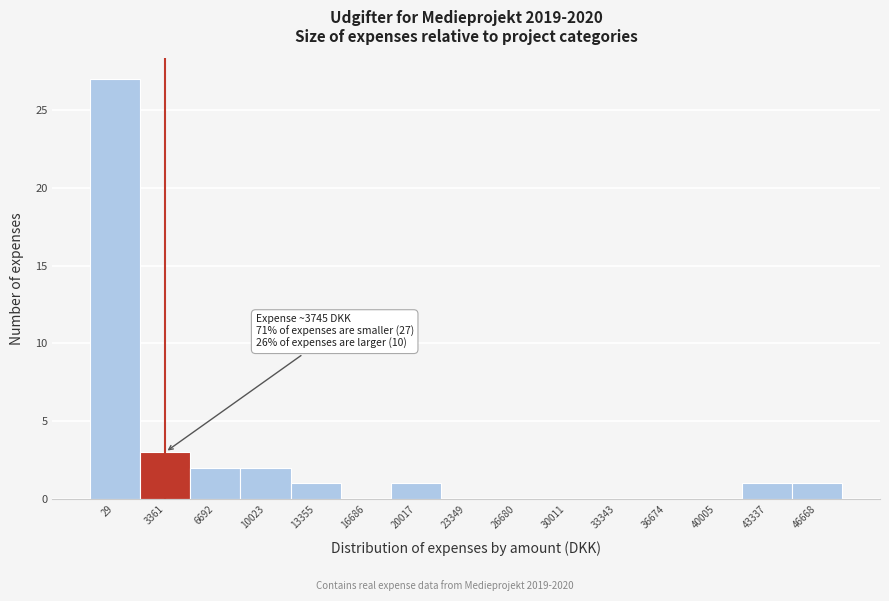

Reading left to right, extract all data points from this chart.

29=27	3361=3	6692=2	10023=2	13355=1	16686=0	20017=1	23349=0	26680=0	30011=0	33343=0	36674=0	40005=0	43337=1	46668=1